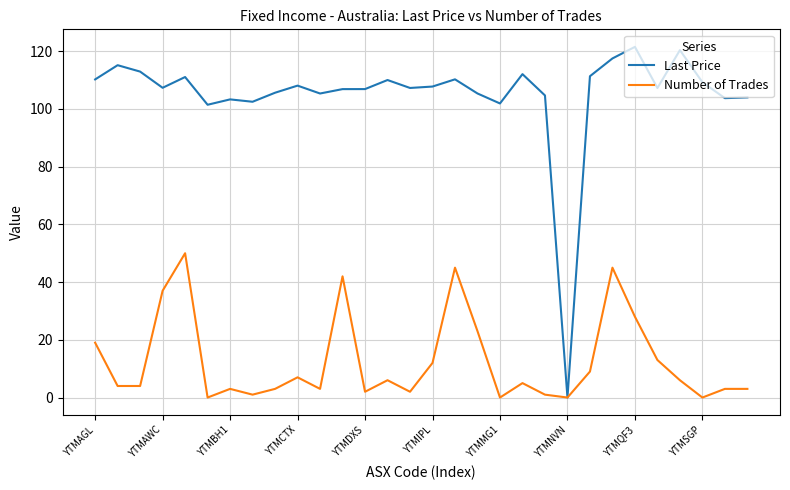

In Last Price, how many points are higher than both neighbors (excluding endpoints)?

9